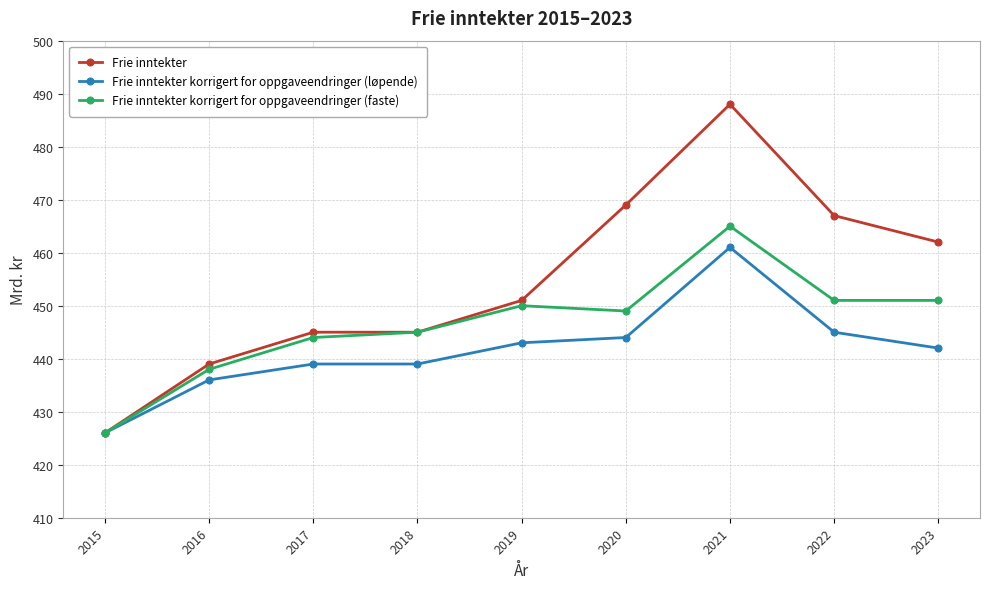

What is the sum of the Frie inntekter values at 2021 and 2017?

933